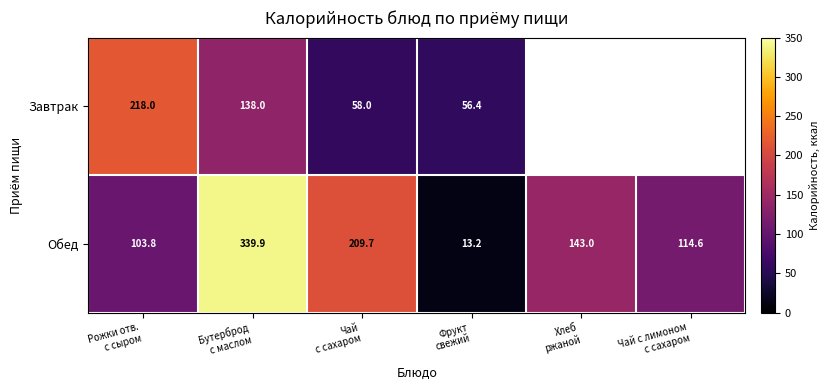

What is the difference between the maximum and minimum values in the Обед series?

326.7